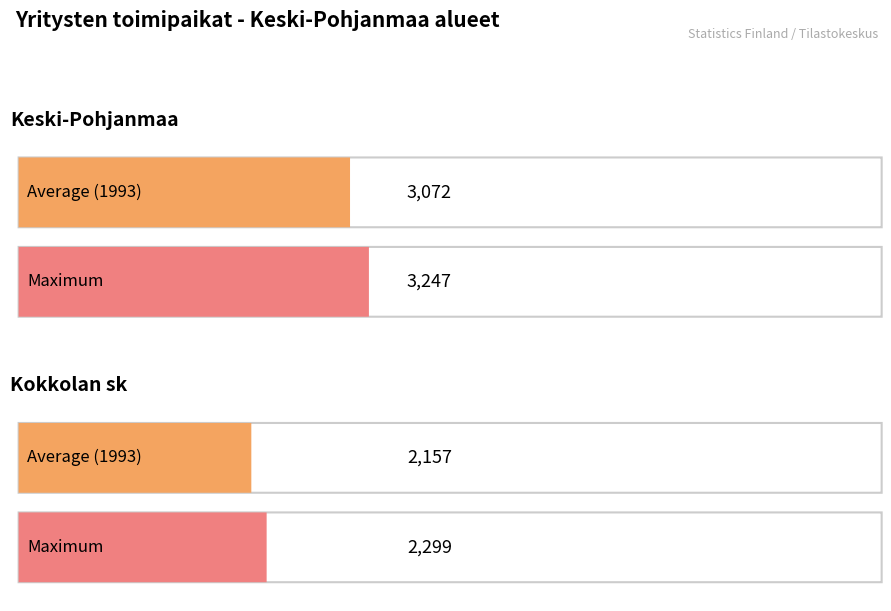

Does the chart contain stacked bars?

No